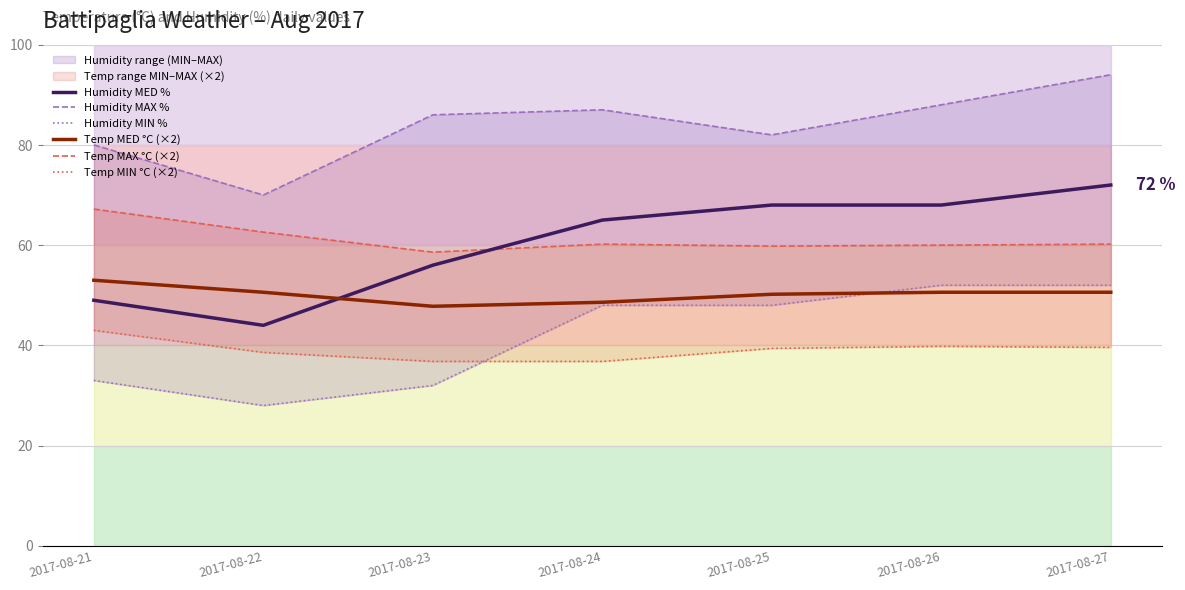

True or false: Temp MAX °C (×2) and Temp MED °C (×2) cross at least once.

False